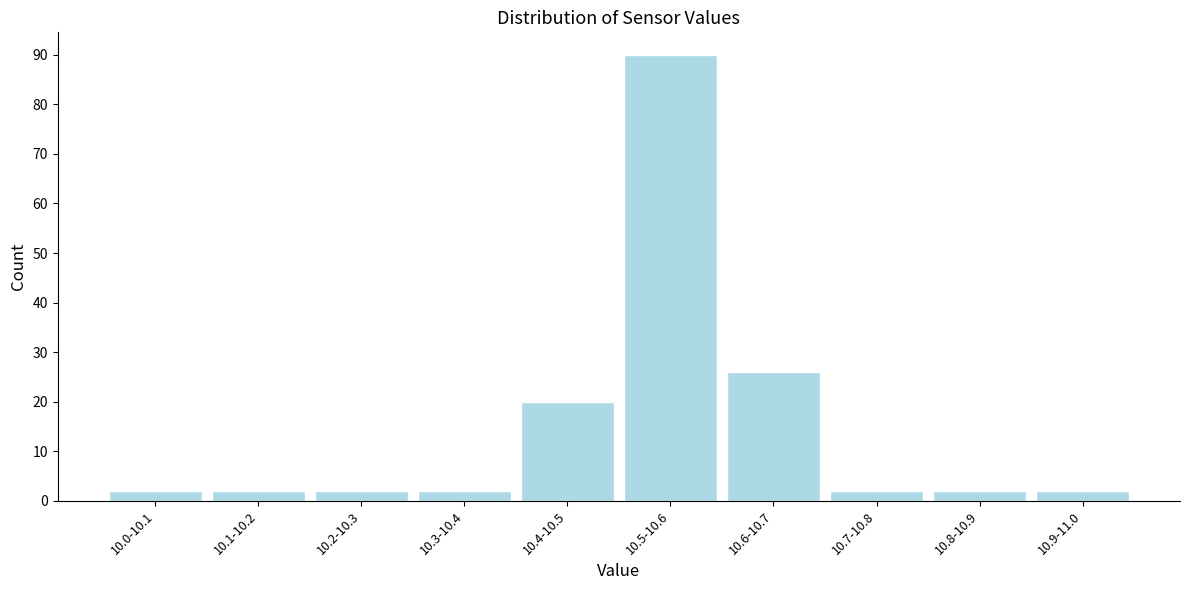

Reading left to right, transcribe all the data shown in this chart.

10.0-10.1=2	10.1-10.2=2	10.2-10.3=2	10.3-10.4=2	10.4-10.5=20	10.5-10.6=90	10.6-10.7=26	10.7-10.8=2	10.8-10.9=2	10.9-11.0=2